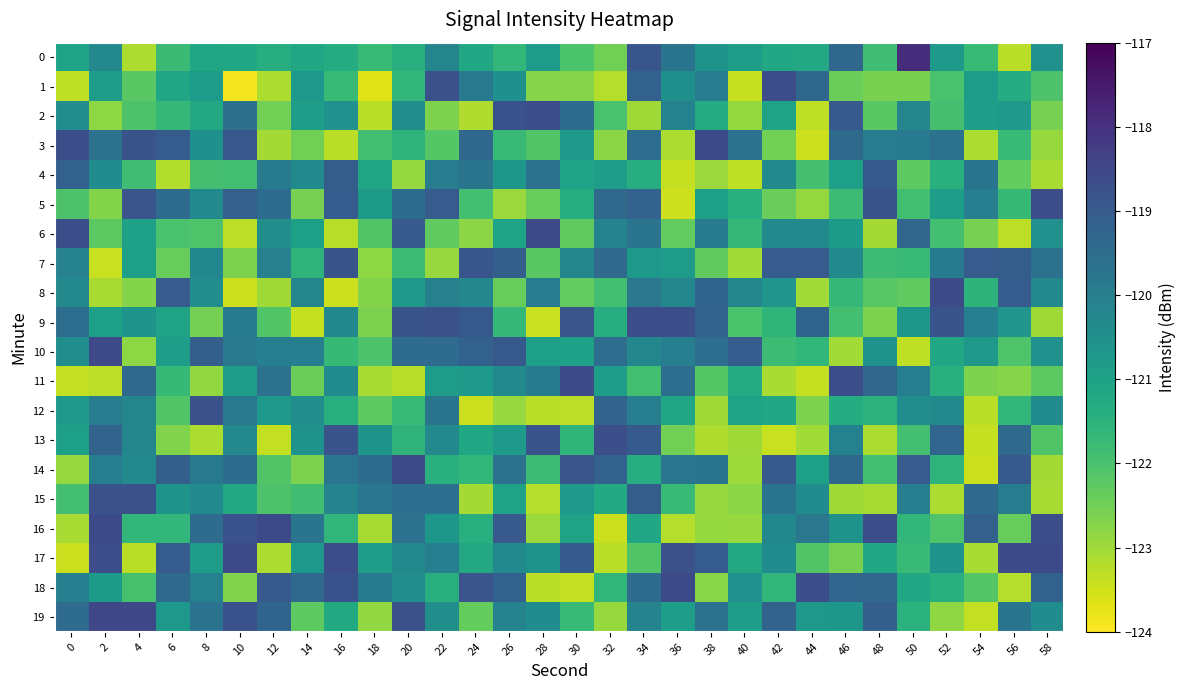

Reading right to left, list all the values displayed in this chart.

0: 58=-120.5	56=-123.3	54=-121.7	52=-120.8	50=-117.9	48=-121.8	46=-119.3	44=-121.2	42=-121.2	40=-120.9	38=-120.6	36=-119.7	34=-118.9	32=-122.5	30=-122.0	28=-120.8	26=-121.6	24=-121.2	22=-120.2	20=-121.4	18=-121.7	16=-121.3	14=-121.2	12=-121.4	10=-121.2	8=-121.1	6=-121.8	4=-123.1	2=-120.3	0=-121.1
1: 58=-122.0	56=-121.3	54=-120.9	52=-122.0	50=-122.6	48=-122.6	46=-122.4	44=-119.3	42=-118.7	40=-123.4	38=-120.0	36=-120.5	34=-119.2	32=-123.2	30=-122.7	28=-122.7	26=-120.5	24=-119.8	22=-118.7	20=-121.6	18=-123.7	16=-121.8	14=-120.7	12=-123.1	10=-123.9	8=-120.9	6=-121.1	4=-122.2	2=-120.9	0=-123.3
2: 58=-122.6	56=-120.8	54=-120.9	52=-121.9	50=-120.2	48=-122.2	46=-119.0	44=-123.3	42=-121.0	40=-122.9	38=-121.3	36=-120.1	34=-123.0	32=-122.0	30=-119.5	28=-118.7	26=-118.8	24=-123.2	22=-122.6	20=-120.5	18=-123.3	16=-120.5	14=-120.9	12=-122.5	10=-119.6	8=-121.2	6=-121.7	4=-122.0	2=-122.8	0=-120.4
3: 58=-122.9	56=-121.7	54=-123.1	52=-119.6	50=-119.9	48=-120.0	46=-119.4	44=-123.5	42=-122.5	40=-119.6	38=-118.6	36=-123.1	34=-119.5	32=-122.8	30=-120.8	28=-122.1	26=-121.7	24=-119.4	22=-122.1	20=-121.6	18=-121.9	16=-123.3	14=-122.5	12=-123.1	10=-118.9	8=-120.5	6=-119.0	4=-118.8	2=-119.6	0=-118.7
4: 58=-123.1	56=-122.4	54=-119.7	52=-121.4	50=-122.3	48=-119.0	46=-121.0	44=-121.9	42=-120.3	40=-123.3	38=-123.0	36=-123.4	34=-121.4	32=-120.9	30=-121.0	28=-119.6	26=-120.7	24=-119.7	22=-119.9	20=-122.9	18=-121.1	16=-119.1	14=-120.3	12=-119.9	10=-121.9	8=-121.9	6=-123.2	4=-121.8	2=-120.4	0=-119.2
5: 58=-118.6	56=-121.7	54=-120.0	52=-120.9	50=-121.9	48=-118.8	46=-121.8	44=-122.9	42=-122.4	40=-121.4	38=-120.9	36=-123.5	34=-119.2	32=-119.4	30=-121.4	28=-122.4	26=-122.9	24=-121.9	22=-119.0	20=-119.5	18=-120.8	16=-119.0	14=-122.6	12=-119.5	10=-119.1	8=-120.3	6=-119.5	4=-118.9	2=-122.7	0=-122.1
6: 58=-120.5	56=-123.3	54=-122.6	52=-121.9	50=-119.3	48=-123.0	46=-120.8	44=-120.3	42=-120.3	40=-121.7	38=-119.9	36=-122.3	34=-119.7	32=-120.1	30=-122.3	28=-118.6	26=-121.1	24=-122.8	22=-122.3	20=-119.0	18=-122.1	16=-123.2	14=-121.0	12=-120.5	10=-123.3	8=-122.1	6=-122.0	4=-121.0	2=-122.2	0=-118.7
7: 58=-119.6	56=-119.1	54=-119.0	52=-119.9	50=-121.8	48=-121.8	46=-120.3	44=-119.0	42=-119.0	40=-123.0	38=-122.3	36=-120.9	34=-120.7	32=-119.4	30=-120.2	28=-122.2	26=-119.1	24=-118.9	22=-122.9	20=-121.8	18=-122.8	16=-118.8	14=-121.6	12=-120.0	10=-122.6	8=-120.3	6=-122.4	4=-120.9	2=-123.4	0=-120.1
8: 58=-120.3	56=-119.0	54=-121.5	52=-118.6	50=-122.3	48=-122.2	46=-121.7	44=-123.0	42=-120.7	40=-120.2	38=-119.3	36=-120.3	34=-119.8	32=-121.9	30=-122.3	28=-119.9	26=-122.4	24=-120.2	22=-120.0	20=-120.8	18=-122.7	16=-123.5	14=-120.2	12=-123.0	10=-123.5	8=-120.5	6=-119.0	4=-122.7	2=-123.1	0=-120.3
9: 58=-123.0	56=-120.6	54=-120.0	52=-118.8	50=-120.7	48=-122.7	46=-121.9	44=-119.2	42=-121.6	40=-122.0	38=-119.2	36=-118.7	34=-118.7	32=-121.4	30=-118.9	28=-123.4	26=-121.6	24=-118.9	22=-118.7	20=-118.8	18=-122.6	16=-120.3	14=-123.4	12=-122.1	10=-119.9	8=-122.5	6=-121.0	4=-120.6	2=-121.0	0=-119.5
10: 58=-120.5	56=-122.1	54=-120.8	52=-121.2	50=-123.3	48=-120.6	46=-123.0	44=-121.6	42=-121.8	40=-119.0	38=-119.5	36=-120.0	34=-120.3	32=-119.5	30=-121.0	28=-120.9	26=-118.9	24=-119.2	22=-119.4	20=-119.5	18=-122.0	16=-121.7	14=-120.0	12=-120.0	10=-119.8	8=-119.1	6=-120.9	4=-122.8	2=-118.5	0=-120.4
11: 58=-122.2	56=-122.7	54=-122.6	52=-121.5	50=-120.0	48=-119.3	46=-118.7	44=-123.4	42=-123.1	40=-121.3	38=-122.1	36=-119.5	34=-121.9	32=-120.9	30=-118.6	28=-119.9	26=-120.3	24=-120.8	22=-120.8	20=-123.2	18=-123.1	16=-120.4	14=-122.4	12=-119.7	10=-120.9	8=-122.9	6=-121.7	4=-119.4	2=-123.3	0=-123.3
12: 58=-120.4	56=-121.6	54=-123.3	52=-120.3	50=-120.4	48=-121.5	46=-121.3	44=-122.6	42=-121.1	40=-121.0	38=-123.0	36=-121.1	34=-120.0	32=-119.2	30=-123.3	28=-123.3	26=-122.9	24=-123.4	22=-119.7	20=-121.7	18=-122.3	16=-121.4	14=-120.4	12=-120.7	10=-119.8	8=-118.7	6=-122.1	4=-120.2	2=-119.9	0=-120.8
13: 58=-122.1	56=-119.4	54=-123.4	52=-119.3	50=-121.9	48=-123.1	46=-120.1	44=-123.0	42=-123.4	40=-123.0	38=-123.2	36=-122.5	34=-119.0	32=-118.7	30=-121.6	28=-118.8	26=-120.8	24=-121.2	22=-120.3	20=-121.6	18=-120.6	16=-118.8	14=-120.6	12=-123.4	10=-120.3	8=-123.1	6=-122.7	4=-120.2	2=-119.2	0=-121.0
14: 58=-123.0	56=-119.0	54=-123.4	52=-121.6	50=-119.0	48=-121.9	46=-119.4	44=-121.0	42=-119.0	40=-123.0	38=-119.7	36=-119.7	34=-121.4	32=-119.2	30=-118.8	28=-121.8	26=-119.6	24=-121.6	22=-121.4	20=-118.5	18=-119.5	16=-119.7	14=-122.6	12=-122.1	10=-119.5	8=-119.8	6=-119.1	4=-120.4	2=-120.0	0=-122.9
15: 58=-123.1	56=-120.0	54=-119.4	52=-123.1	50=-120.0	48=-123.1	46=-123.0	44=-120.4	42=-119.7	40=-122.8	38=-122.9	36=-121.7	34=-119.1	32=-121.3	30=-120.8	28=-123.2	26=-121.0	24=-123.0	22=-119.6	20=-119.5	18=-119.7	16=-120.1	14=-121.9	12=-122.0	10=-121.3	8=-120.3	6=-120.6	4=-118.7	2=-118.7	0=-121.9
16: 58=-118.7	56=-122.4	54=-119.2	52=-122.1	50=-121.6	48=-118.7	46=-120.6	44=-119.8	42=-120.3	40=-122.9	38=-122.9	36=-123.2	34=-121.2	32=-123.4	30=-121.0	28=-122.9	26=-119.0	24=-121.4	22=-120.7	20=-119.6	18=-123.1	16=-121.6	14=-119.7	12=-118.6	10=-118.8	8=-119.4	6=-121.6	4=-121.6	2=-118.6	0=-123.1
17: 58=-118.6	56=-118.6	54=-123.1	52=-120.6	50=-121.7	48=-121.2	46=-122.6	44=-122.1	42=-120.4	40=-121.2	38=-119.0	36=-118.7	34=-122.1	32=-123.3	30=-119.0	28=-120.6	26=-120.4	24=-121.2	22=-120.0	20=-120.4	18=-120.9	16=-118.7	14=-120.7	12=-123.1	10=-118.5	8=-120.9	6=-119.0	4=-123.3	2=-118.7	0=-123.4
18: 58=-119.2	56=-123.2	54=-122.1	52=-121.4	50=-121.2	48=-119.3	46=-119.3	44=-118.7	42=-121.6	40=-120.5	38=-122.7	36=-118.6	34=-119.4	32=-121.6	30=-123.4	28=-123.3	26=-119.2	24=-118.8	22=-121.4	20=-120.4	18=-119.9	16=-118.8	14=-119.4	12=-118.9	10=-122.7	8=-120.1	6=-119.4	4=-122.0	2=-120.8	0=-120.0
19: 58=-120.4	56=-119.7	54=-123.4	52=-122.8	50=-121.5	48=-119.1	46=-120.7	44=-120.7	42=-119.2	40=-120.9	38=-119.6	36=-120.9	34=-120.1	32=-122.9	30=-121.7	28=-120.4	26=-120.1	24=-122.4	22=-120.5	20=-118.7	18=-122.9	16=-121.2	14=-122.3	12=-119.3	10=-118.8	8=-119.7	6=-120.7	4=-118.5	2=-118.5	0=-119.4